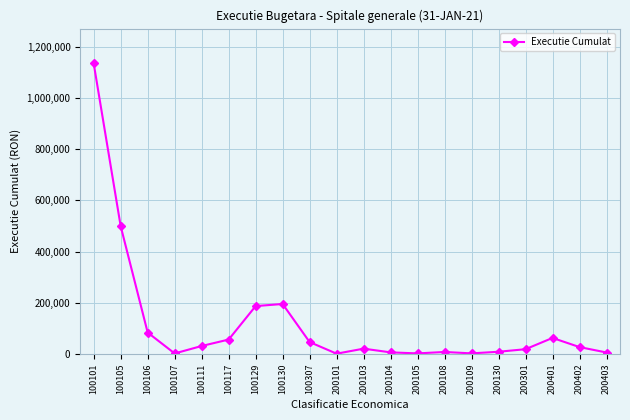

What is the greatest value displayed?

1134948.0